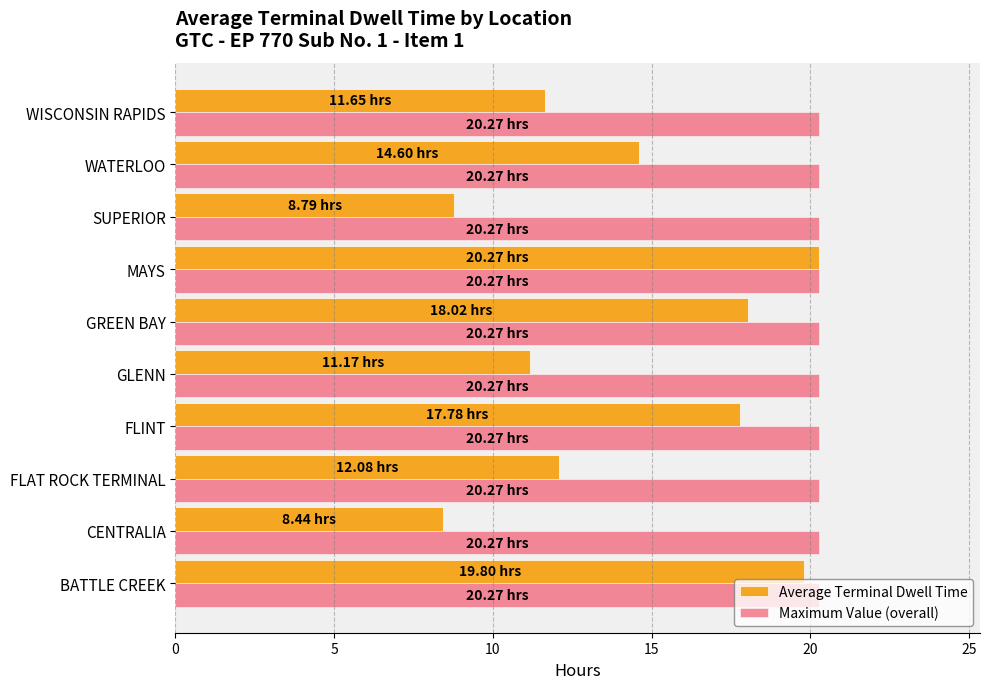

What is the total value across all series at FLAT ROCK TERMINAL?

32.4